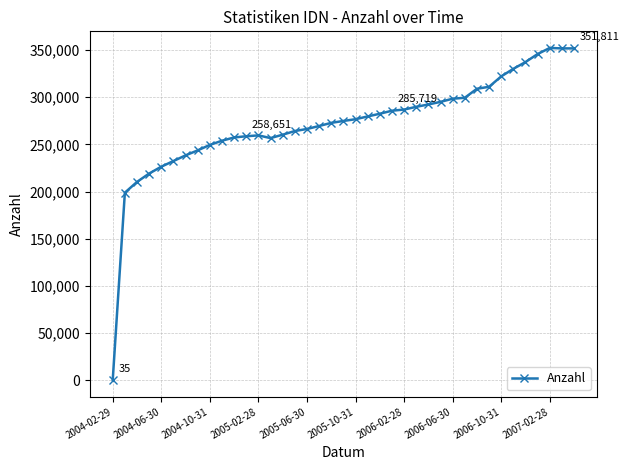

How many data points are less than 274866?

19